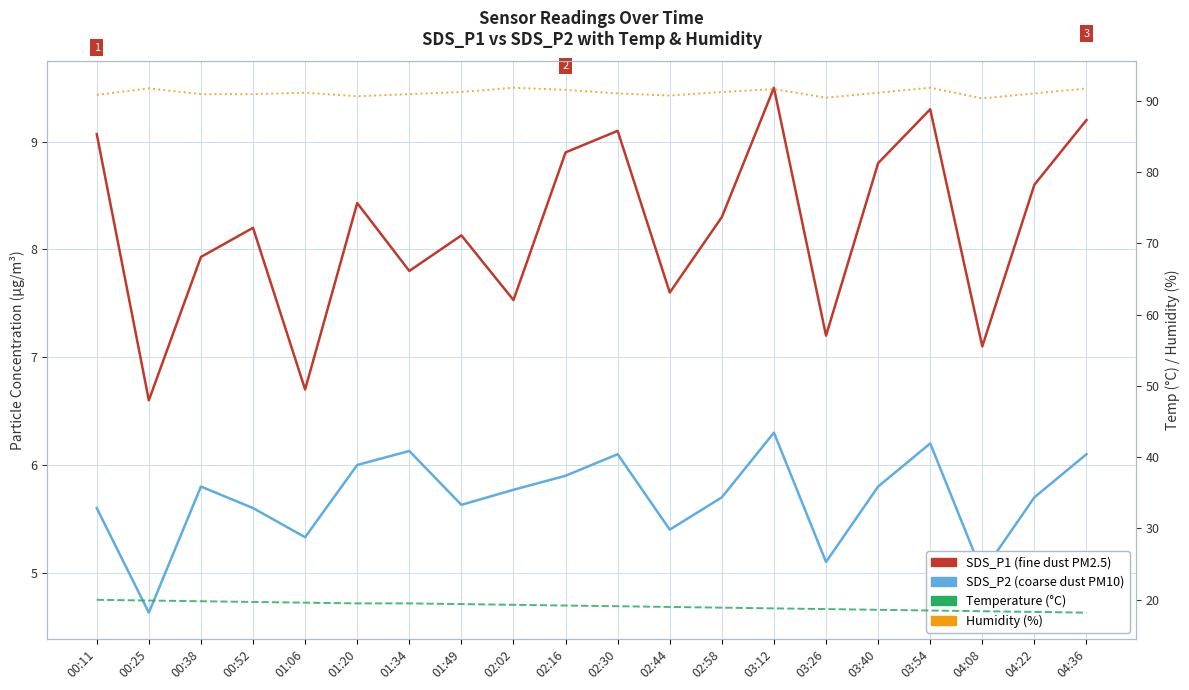

True or false: Humidity and Temp intersect in this chart.

False